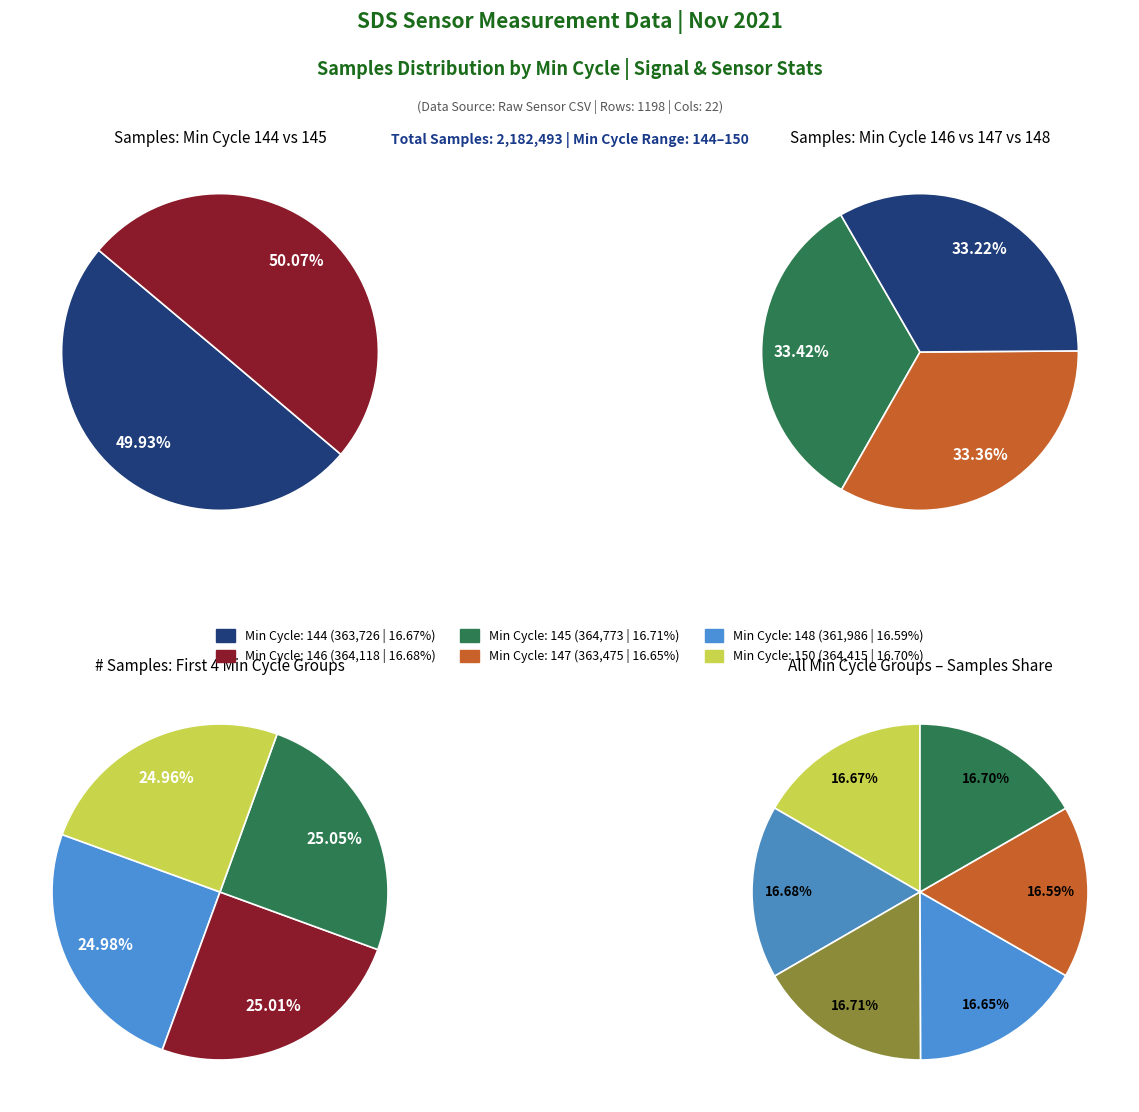

Which slice is the largest?

Min_cycle_145